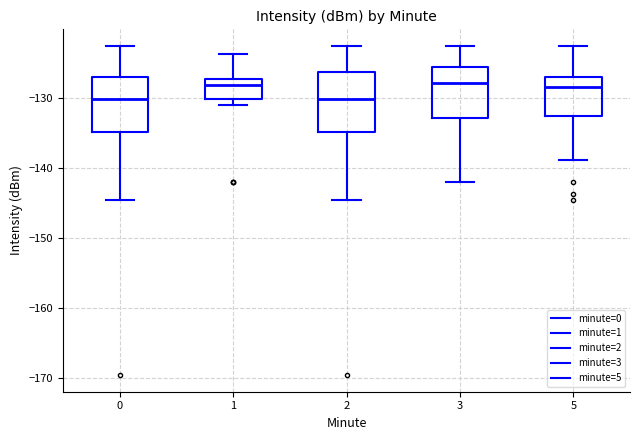

Where does the lower whisker of the box at x = 3 end on the y-axis? The values are not printed on the chart, so give them approximately, as read against the axis.

-142